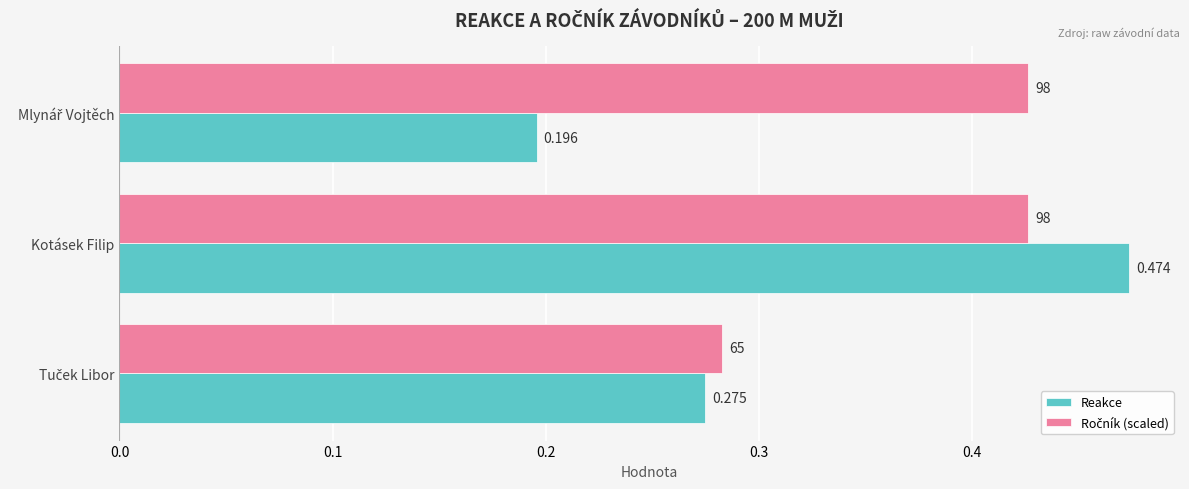

At which category does the chart reach its peak across all series?

Kotásek Filip